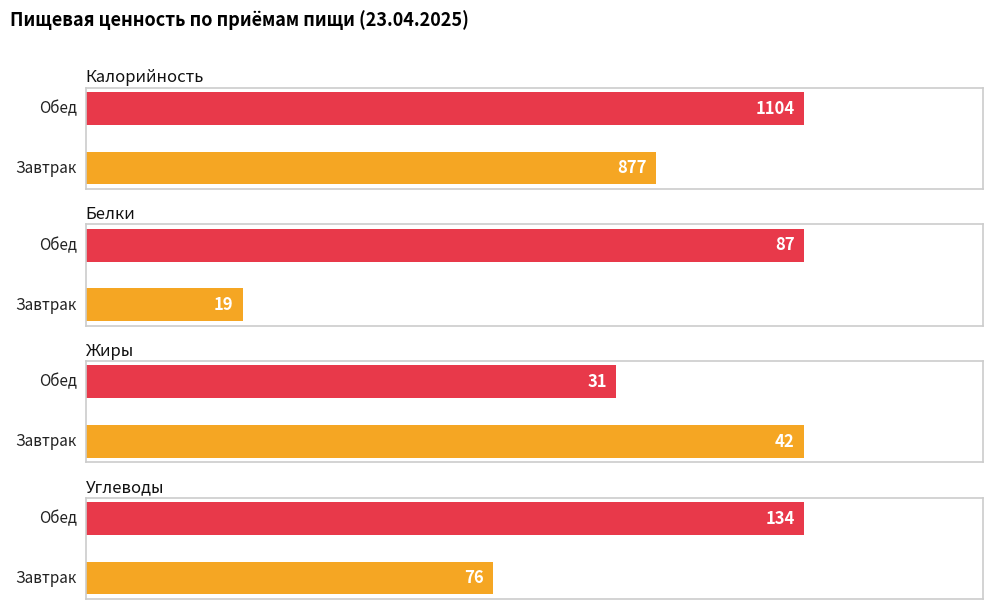

Which category has the lowest value across all series?

Завтрак